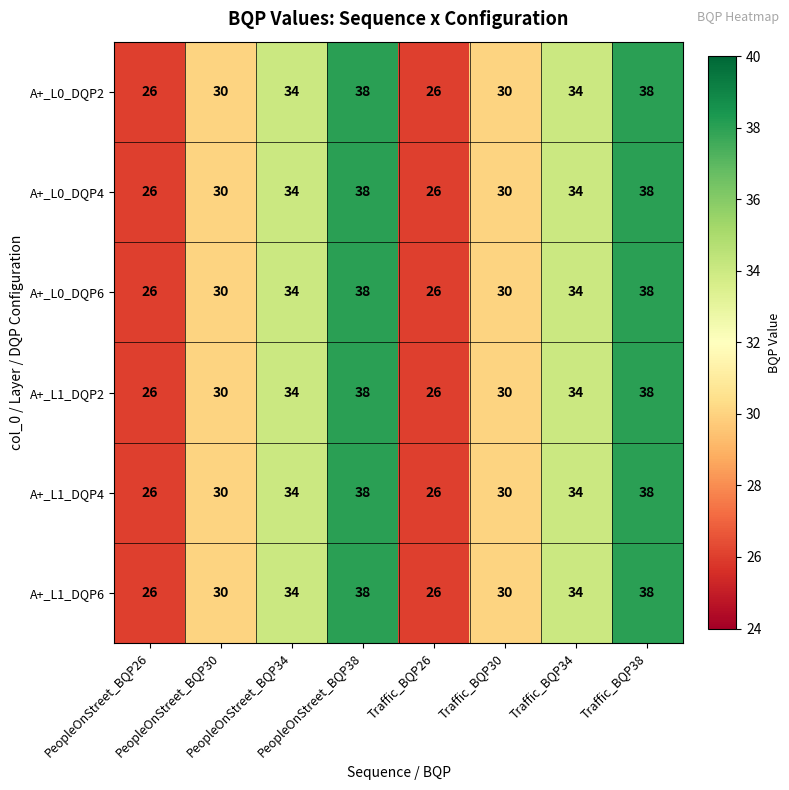

Count the A+_L0_DQP2 values in the range 30 to 38.

6